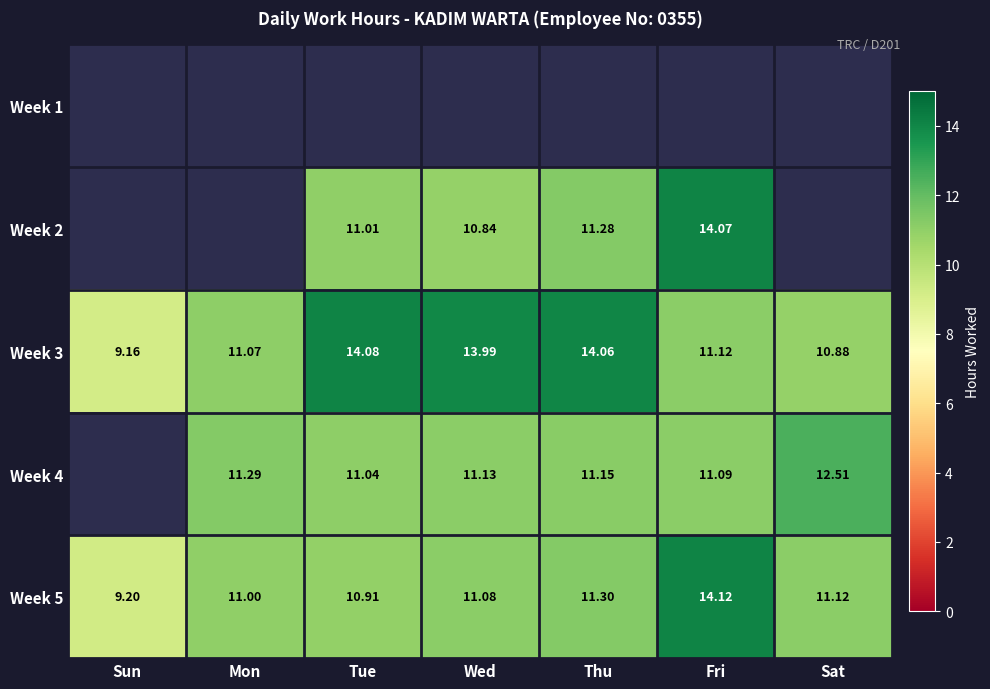

Rank the categories by Week 5 value from highest to lowest.

Fri, Thu, Sat, Wed, Mon, Tue, Sun